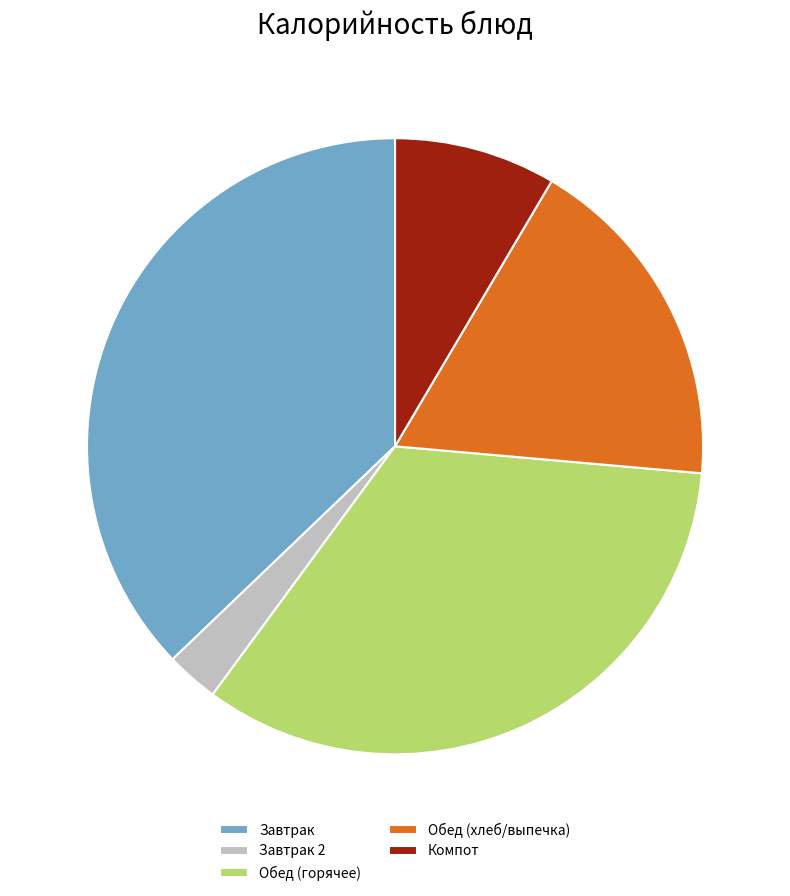

Which has a higher value, Обед (горячее) or Завтрак 2?

Обед (горячее)